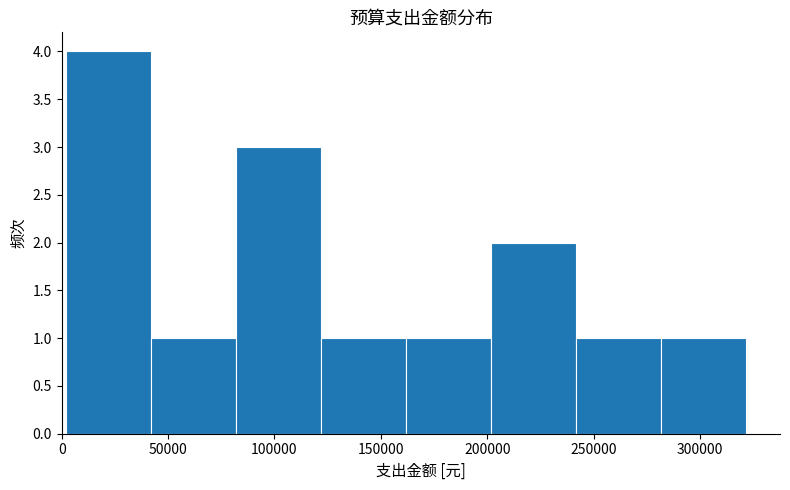

Which range on the x-axis has the tallest bar?

0 to 40000